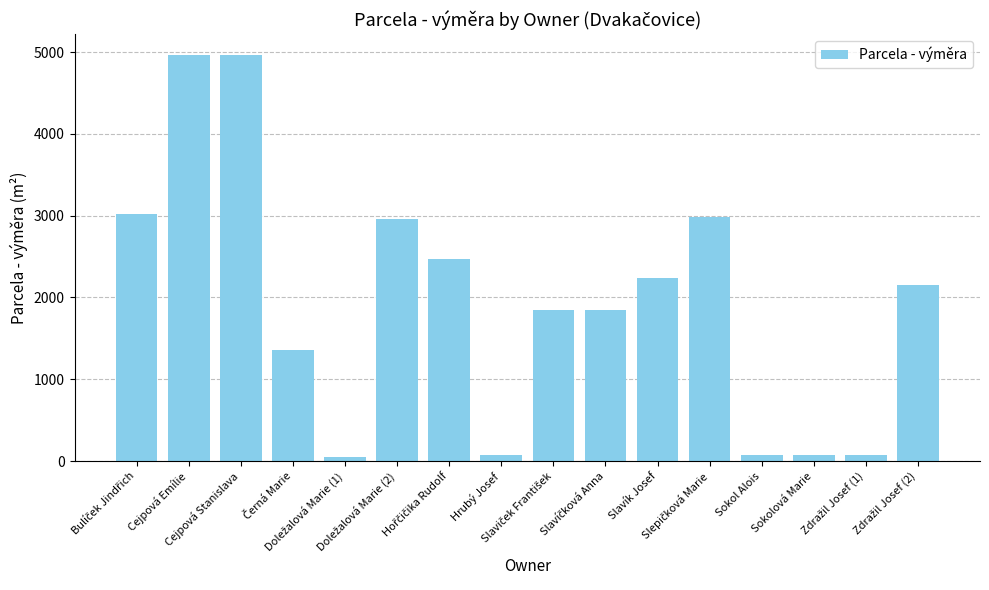

What is the difference between the second highest and minimum values?

4925